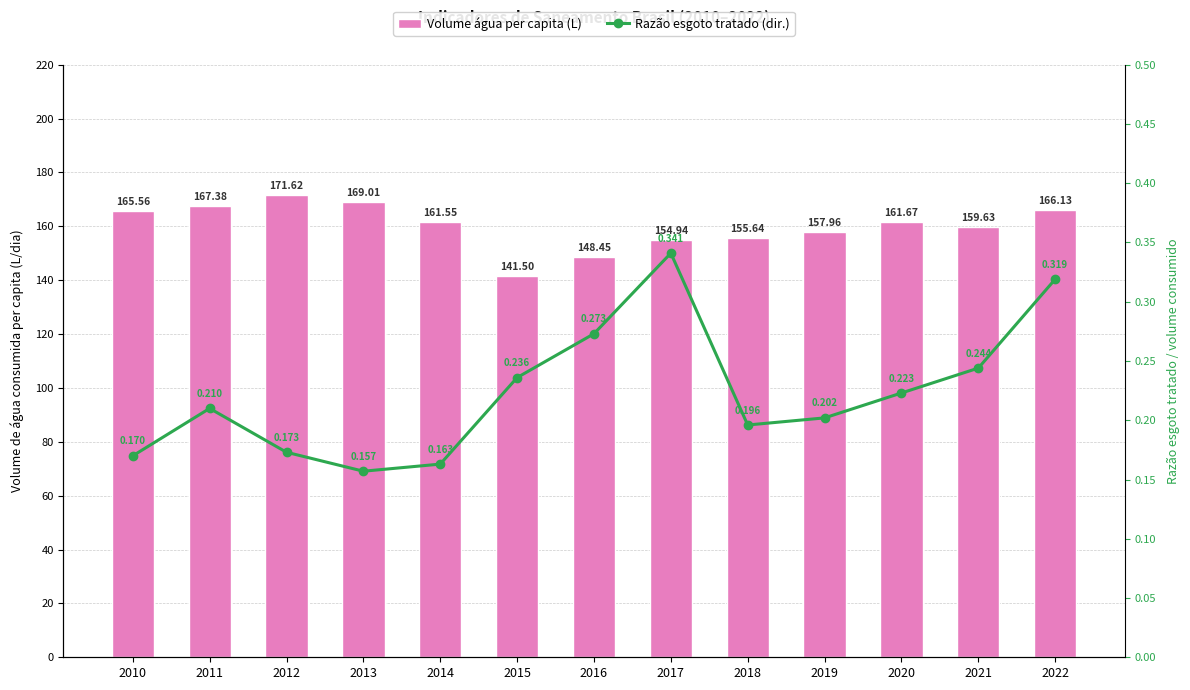

At which category is the sum across all series the highest?

2012